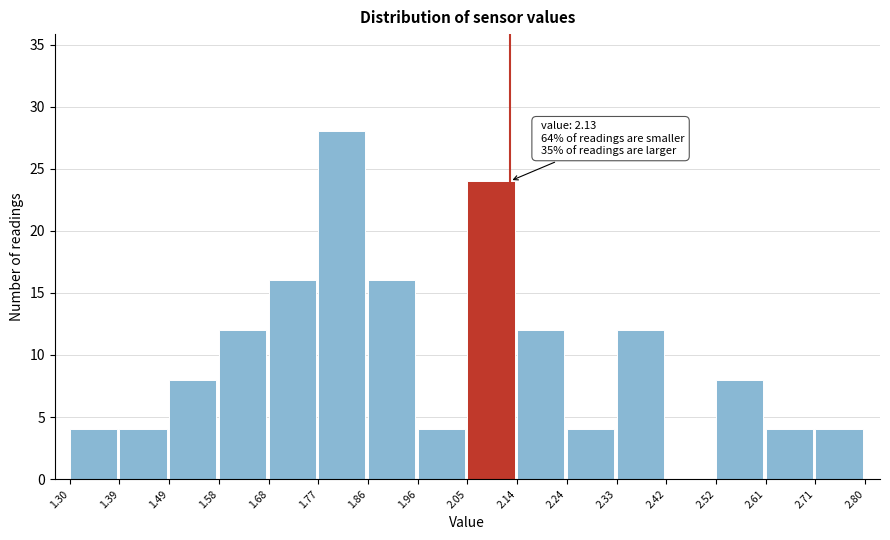

Which range on the x-axis has the tallest bar?

1.77 to 1.86